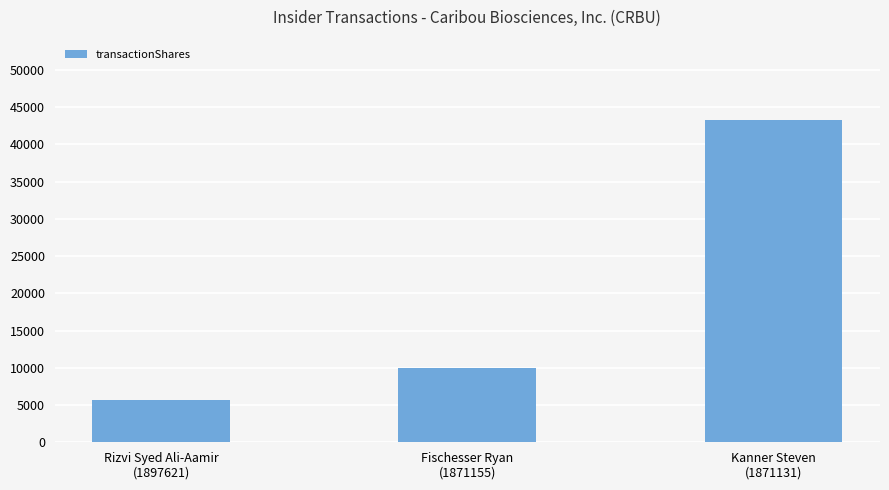

True or false: the data shows 5627 at Rizvi Syed Ali-Aamir
(1897621).

True